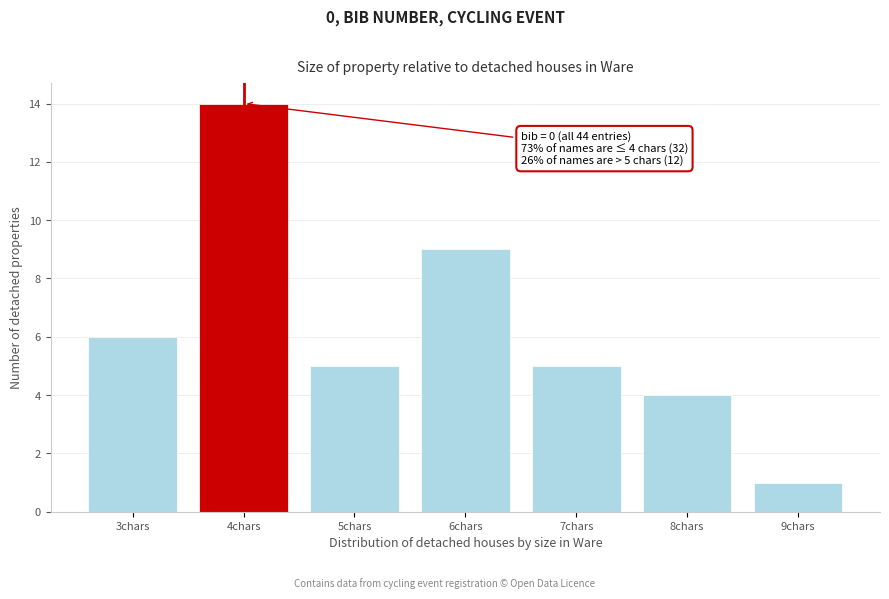

Reading left to right, extract all data points from this chart.

3chars=6	4chars=14	5chars=5	6chars=9	7chars=5	8chars=4	9chars=1